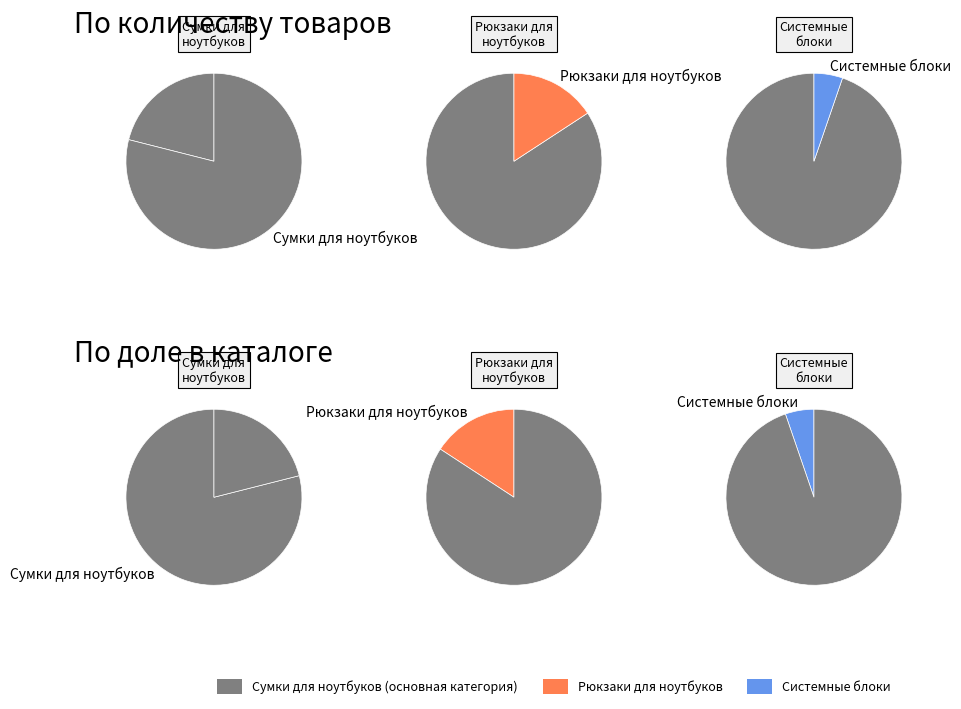

How many slices are in this pie chart?

3